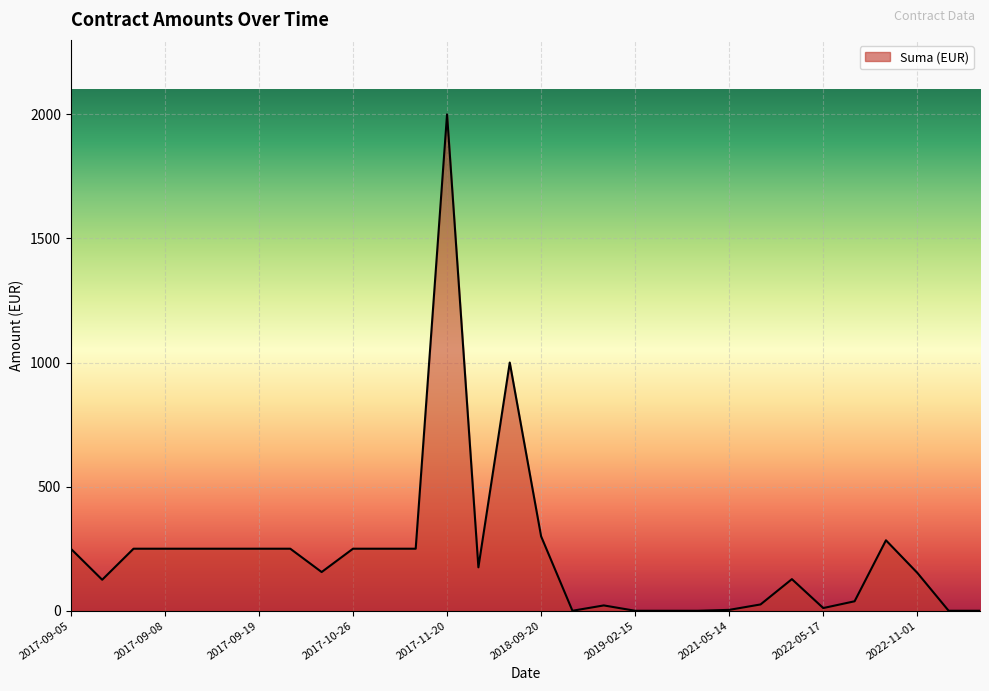

What is the difference between the second highest and second lowest values?

1000.0